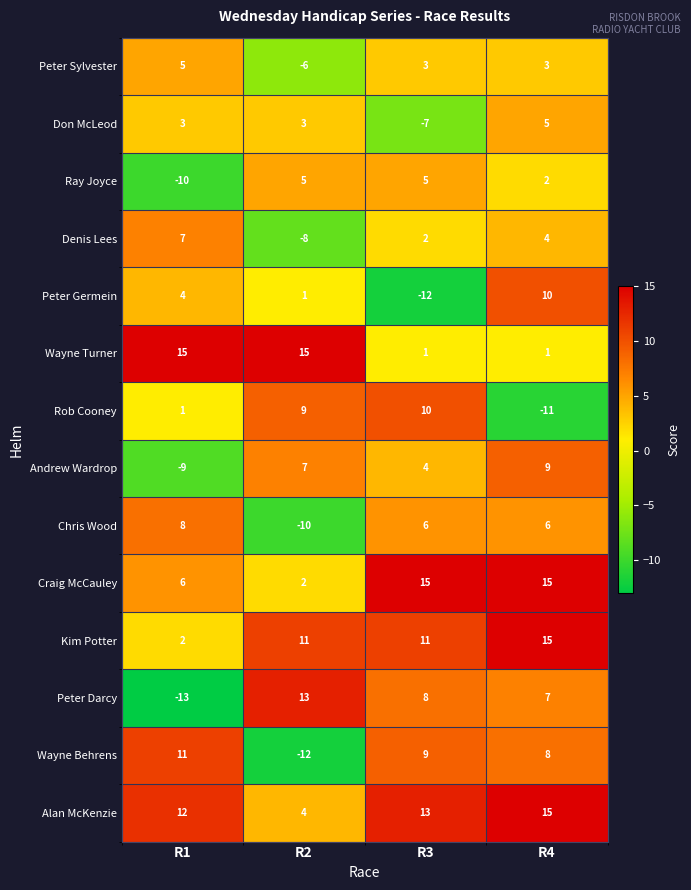

How many data points does each series have?

4